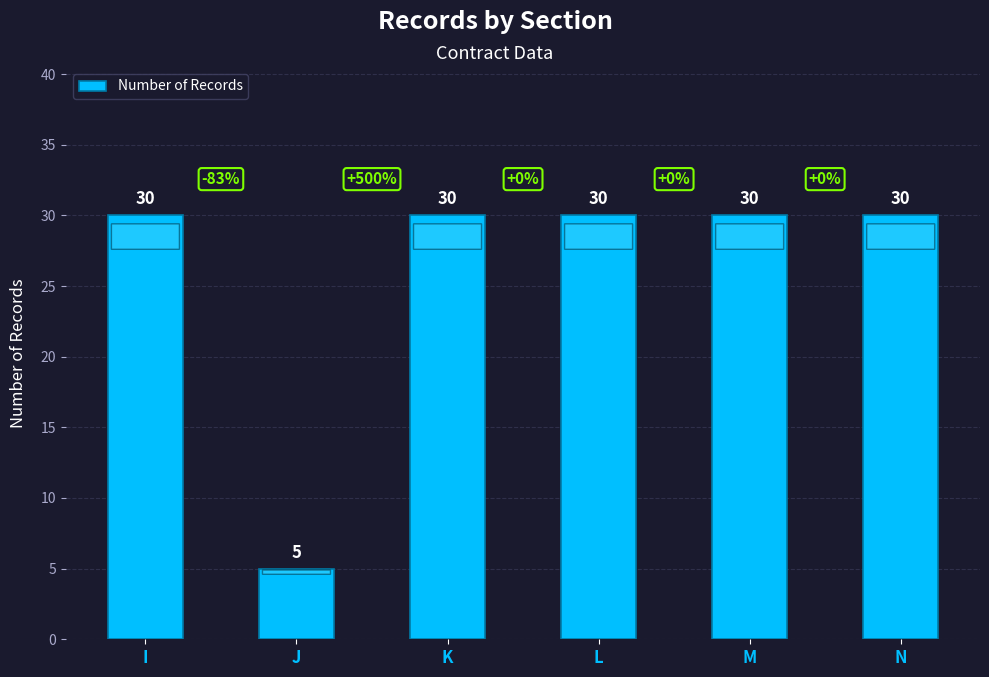

What is the sum of all values?

155